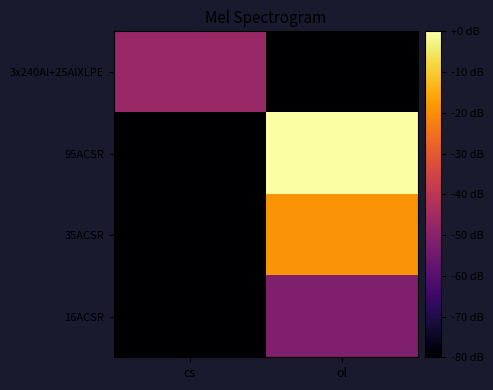

Reading left to right, transcribe all the data shown in this chart.

3x240Al+25AlXLPE: cs=-47.1	ol=-80.0
95ACSR: cs=-80.0	ol=0.0
35ACSR: cs=-80.0	ol=-18.8
16ACSR: cs=-80.0	ol=-51.8